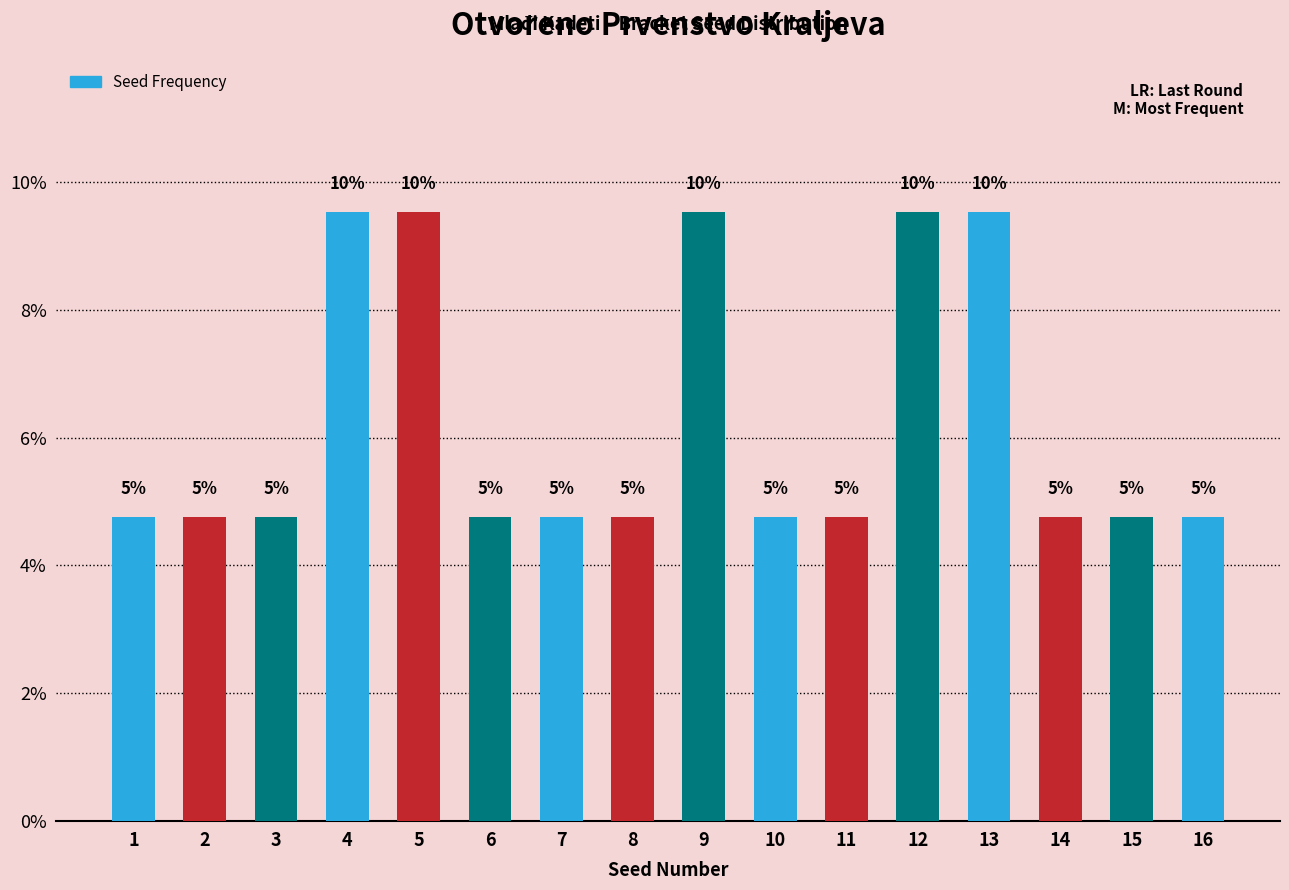

Reading right to left, transcribe all the data shown in this chart.

16=4.8	15=4.8	14=4.8	13=9.5	12=9.5	11=4.8	10=4.8	9=9.5	8=4.8	7=4.8	6=4.8	5=9.5	4=9.5	3=4.8	2=4.8	1=4.8